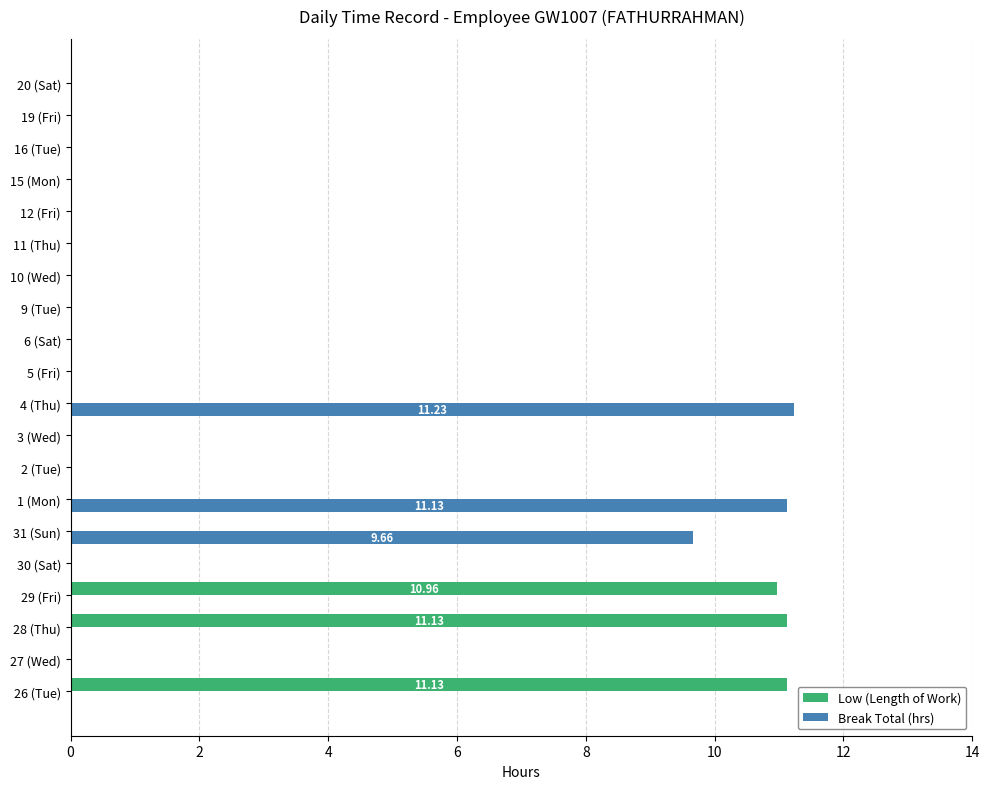

Which series changed the most between 28 (Thu) and 3 (Wed)?

Low (Length of Work)